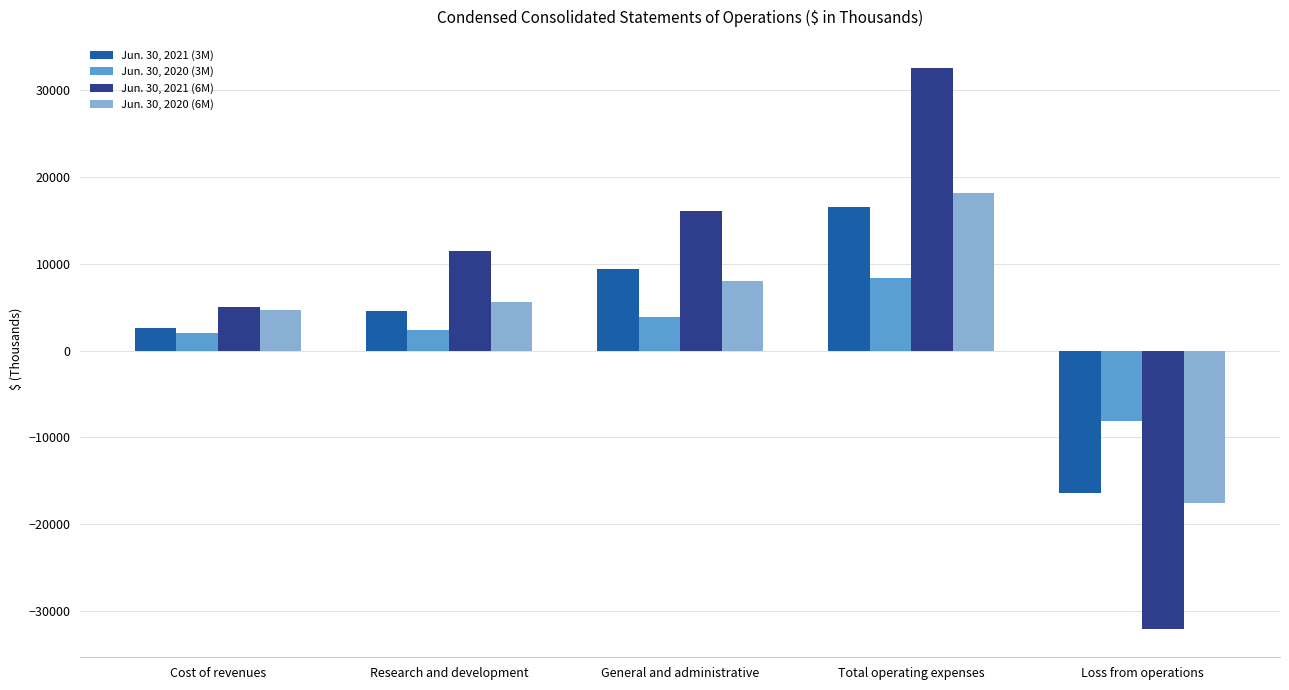

Is it true that Jun. 30, 2020 (6M) equals -17555 at Loss from operations?

True